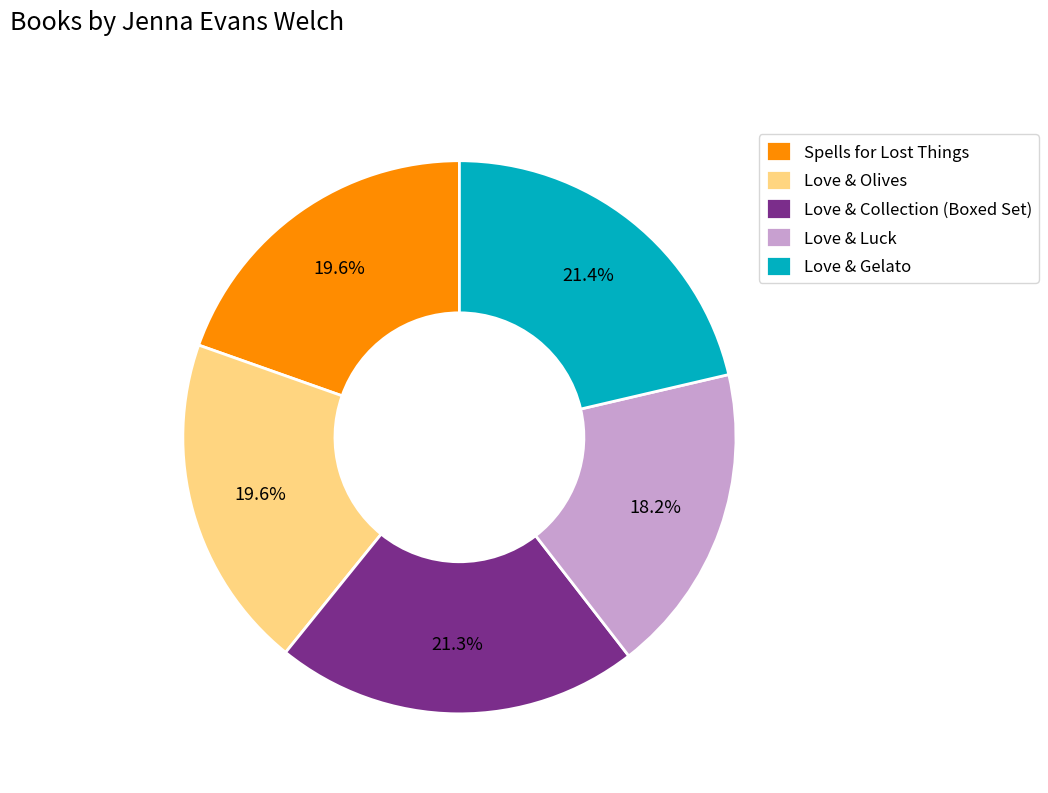

What percentage is the Love & Collection (Boxed Set) slice, to the nearest percent?

21%